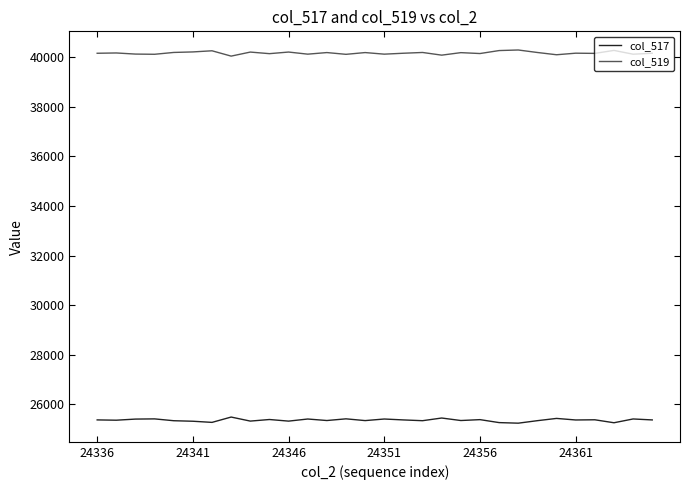

What is the minimum value for col_519?

40051